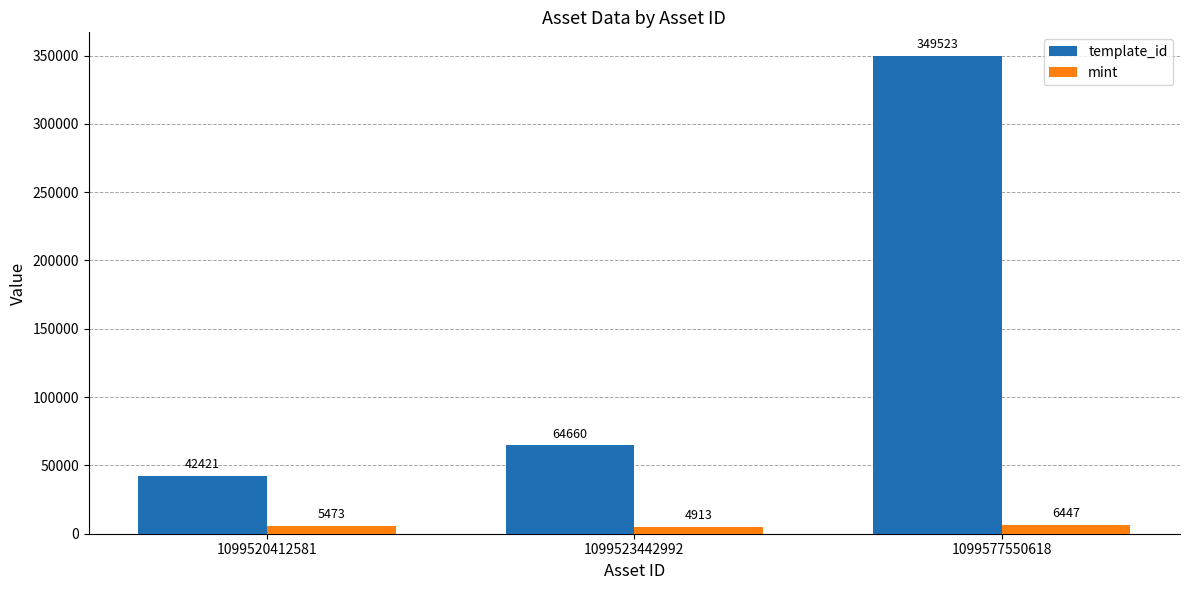

Which series has the largest total across all categories?

template_id